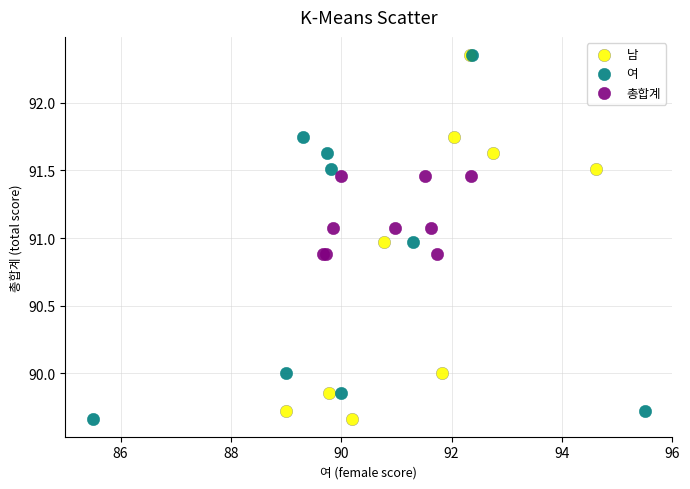

What are all the series names shown in the legend?

남, 여, 총합계